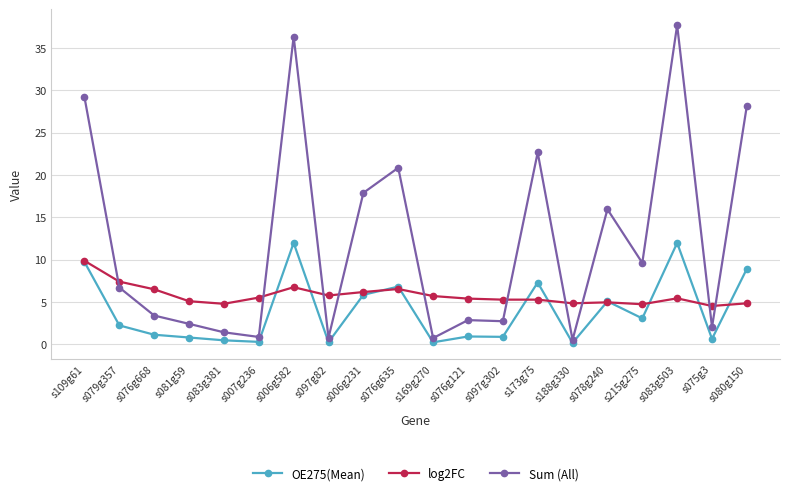

What is the maximum value shown in the chart?

37.7